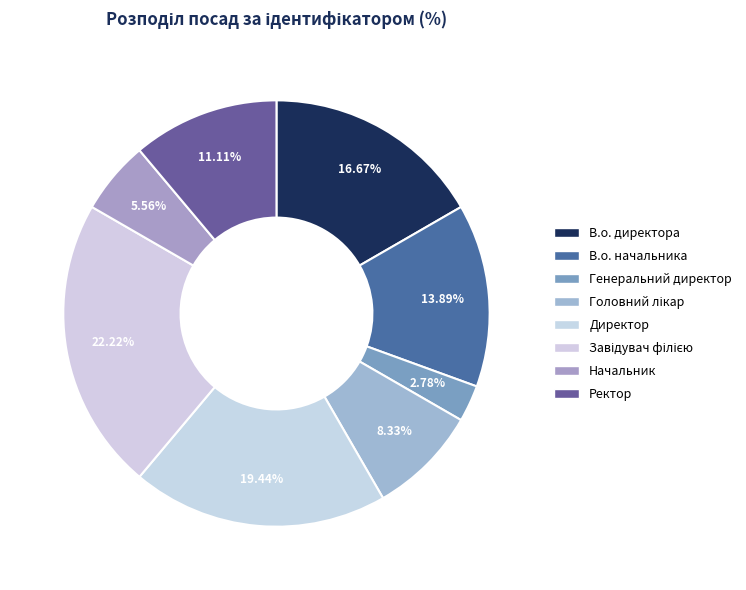

Is Головний лікар the majority of the pie?

No